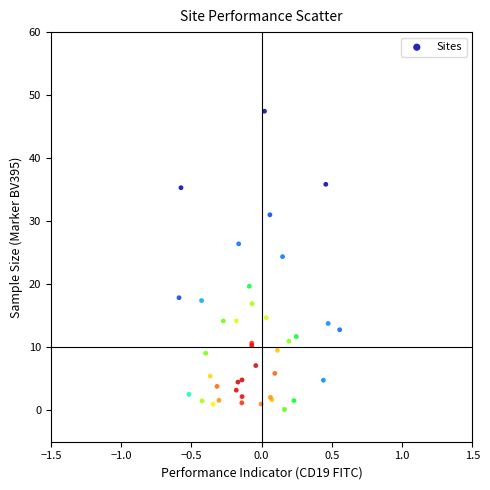

What Y value in the scatter plot is closest to 23?

24.4